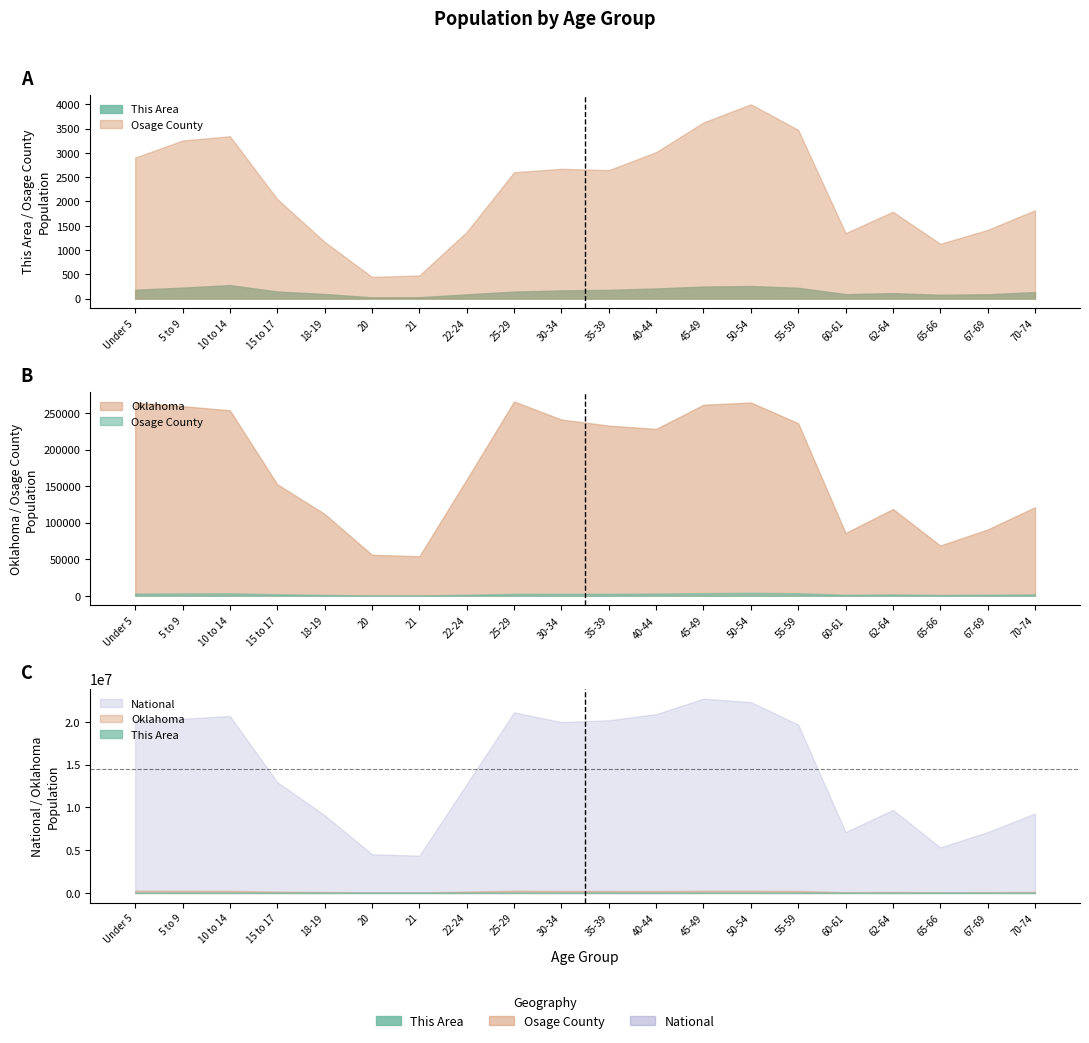

Reading right to left, list all the values displayed in this chart.

This Area: 134	89	79	112	92	223	259	248	209	181	168	144	87	29	26	95	146	278	226	183
Osage County: 1820	1415	1128	1789	1348	3474	4001	3628	3016	2645	2673	2602	1373	477	447	1168	2051	3344	3254	2904
Oklahoma: 121075	90724	68668	118698	85815	235969	264369	261242	228195	232742	241018	265737	159142	54032	56068	111944	152540	253664	259336	264126
National: 9278166	7115361	5319902	9704197	7113727	19664805	22298125	22708591	20890964	20179642	19962099	21101849	12712576	4354294	4519129	9086089	12954254	20677194	20348657	20201362